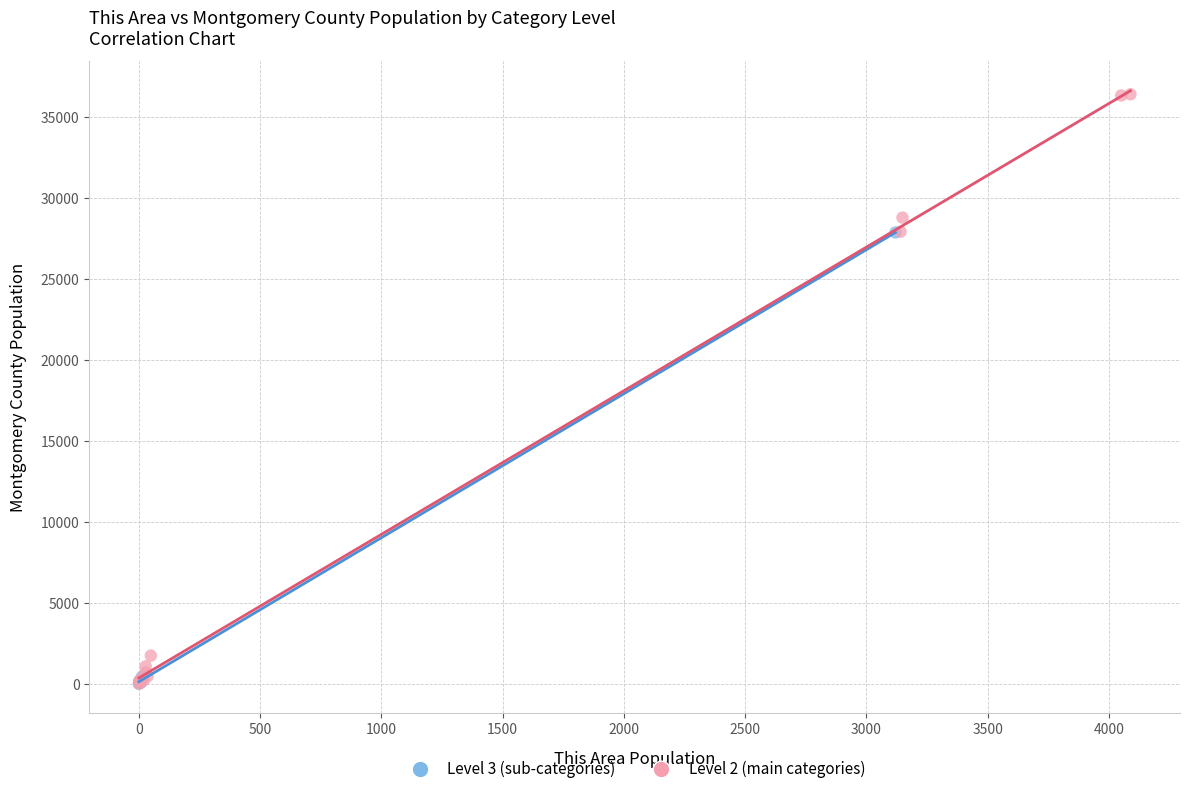

Which series contains the highest Y value?

Level 2 (main categories)